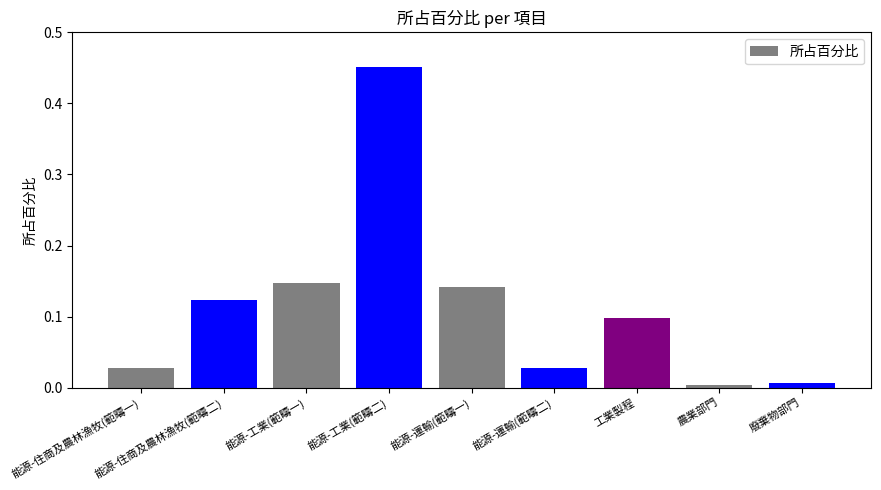

True or false: the data shows 0.1 at 能源-工業(範疇一).

True